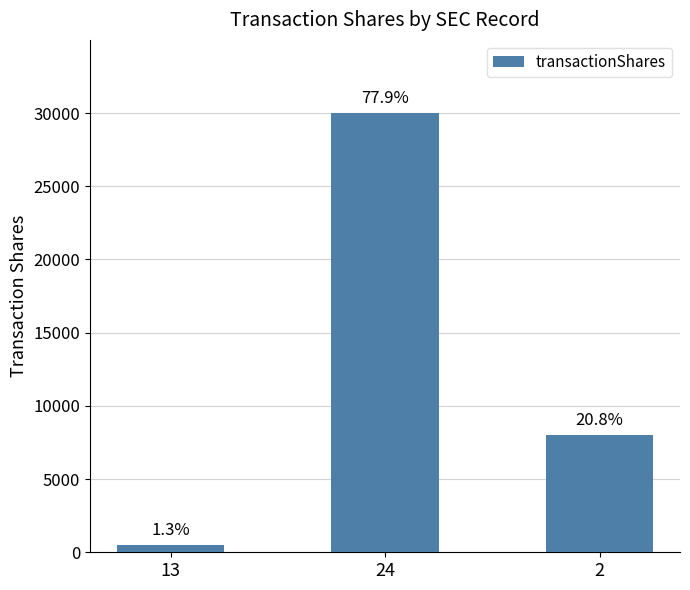

What is the change in value from 13 to 2?

+7500